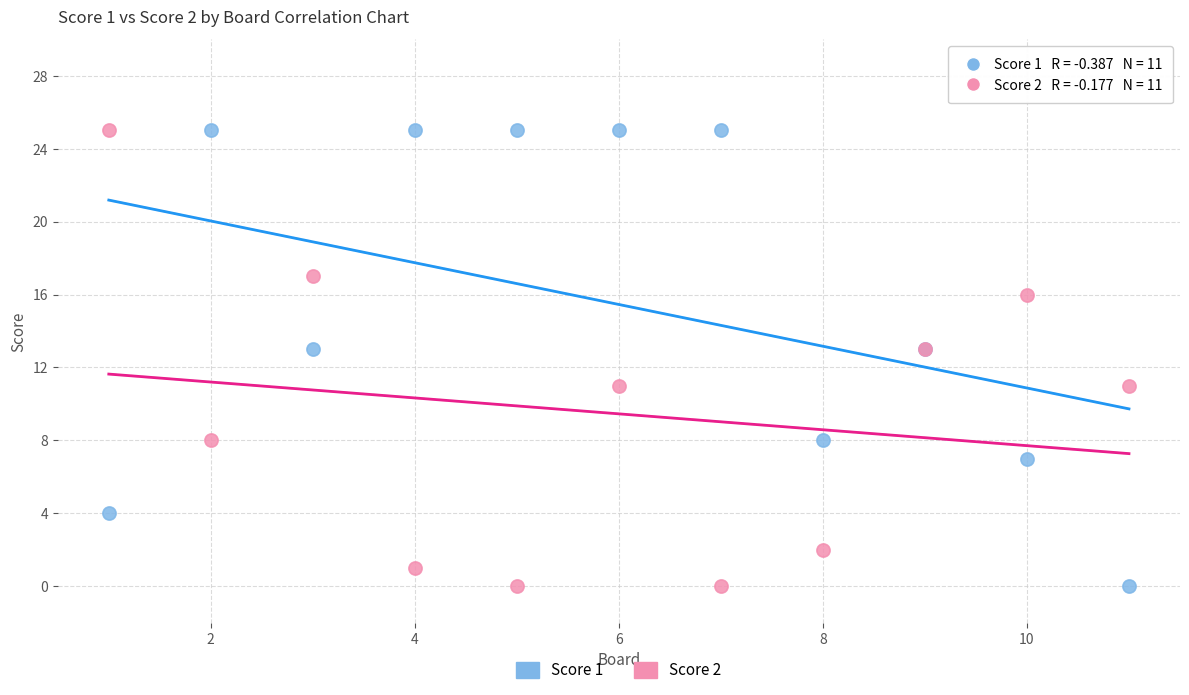

What is the X range (max minus min) for the scatter plot?

10